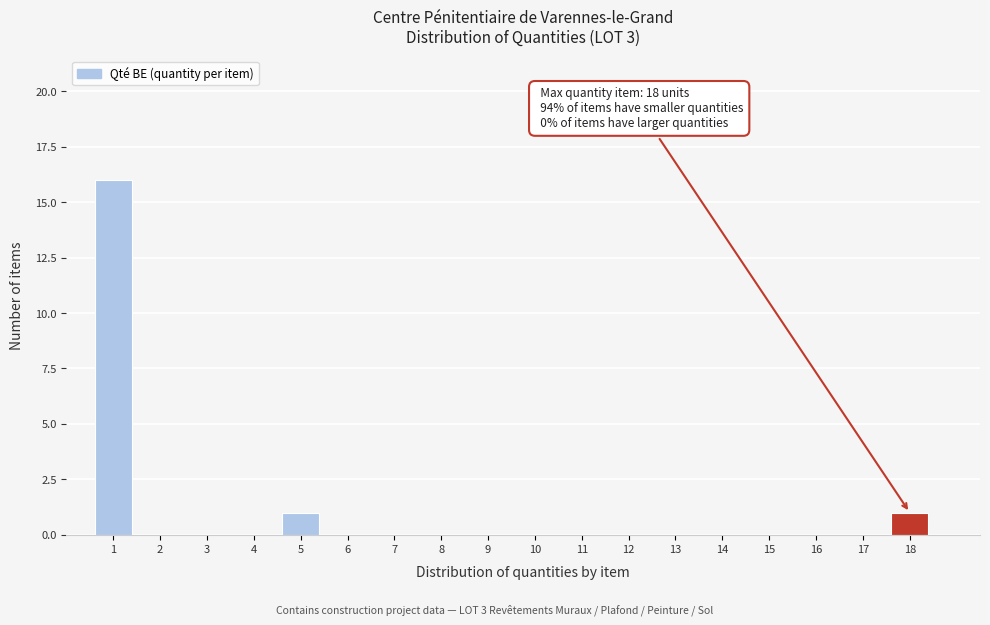

Which range on the x-axis has the tallest bar?

0.5 to 1.5